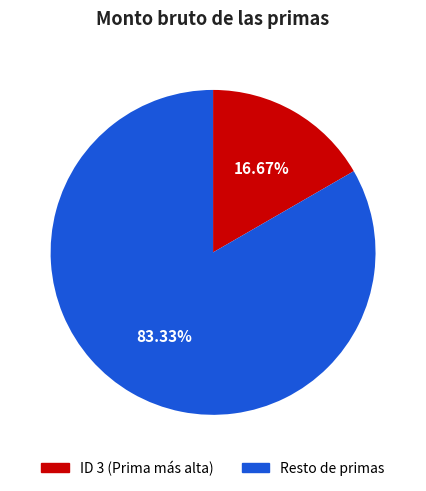

Does any single category account for the majority?

Yes